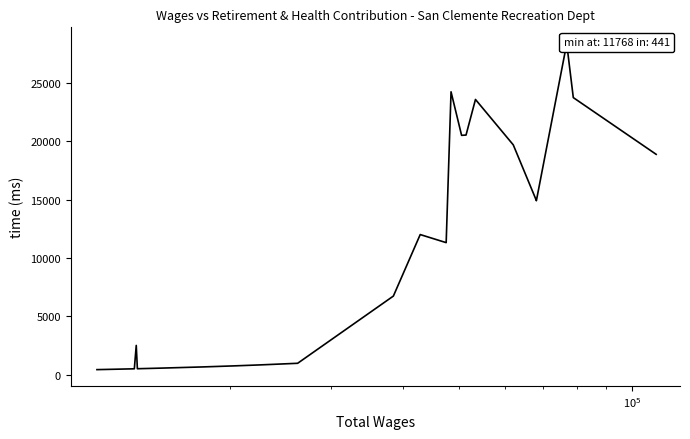

What position from the left is $\mathdefault{10^{5}}$?

3